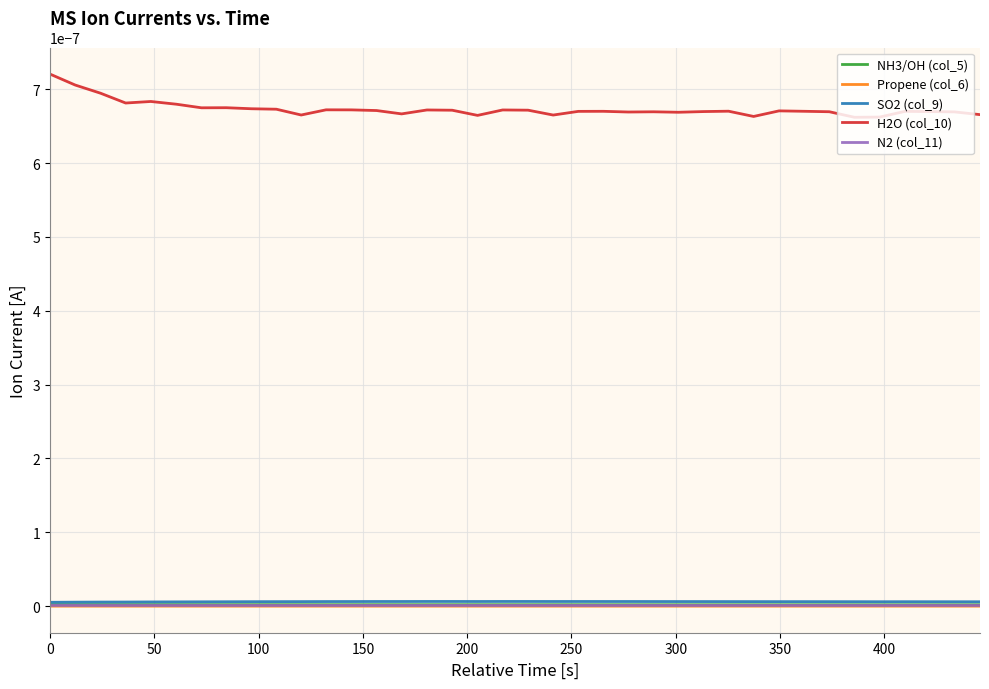

Which series has the widest spread of values?

H2O (col_10)